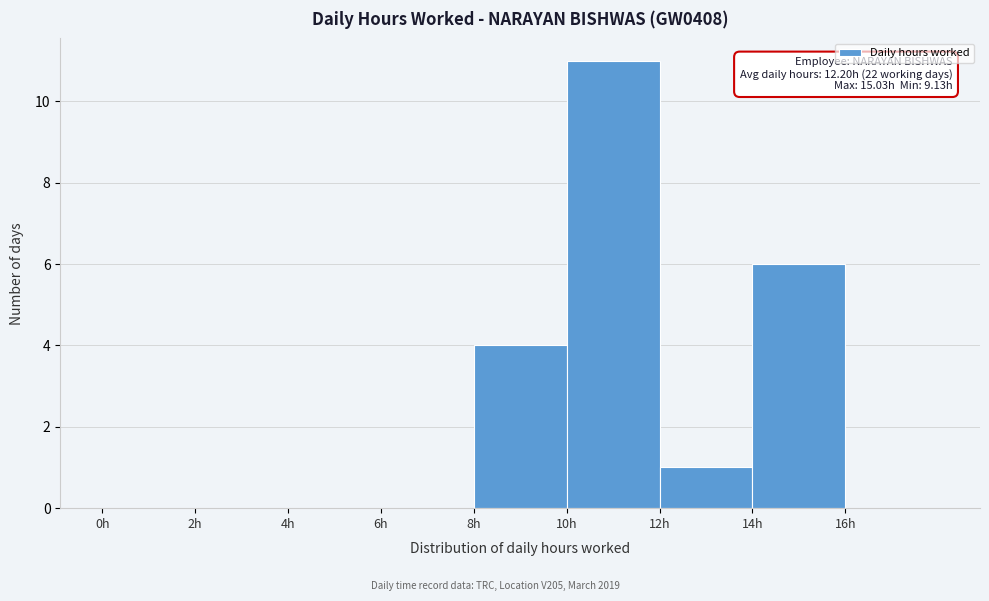

Which range on the x-axis has the tallest bar?

10 to 12